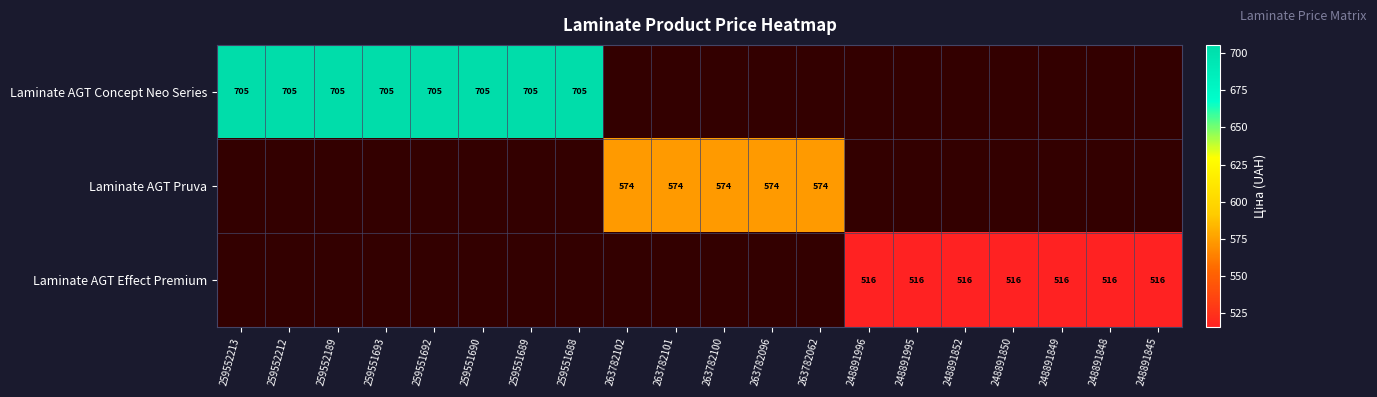

Which label corresponds to the smallest value in the chart?

248891996